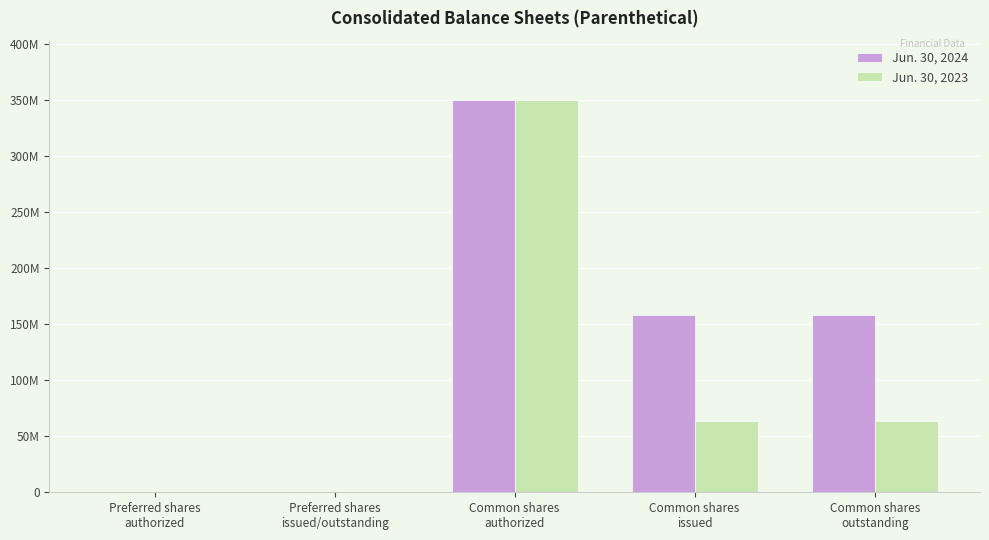

Reading right to left, transcribe all the data shown in this chart.

Jun. 30, 2024: Common shares
outstanding=158452644	Common shares
issued=158452644	Common shares
authorized=350000000	Preferred shares
issued/outstanding=0	Preferred shares
authorized=0
Jun. 30, 2023: Common shares
outstanding=63698144	Common shares
issued=63698144	Common shares
authorized=350000000	Preferred shares
issued/outstanding=0	Preferred shares
authorized=0